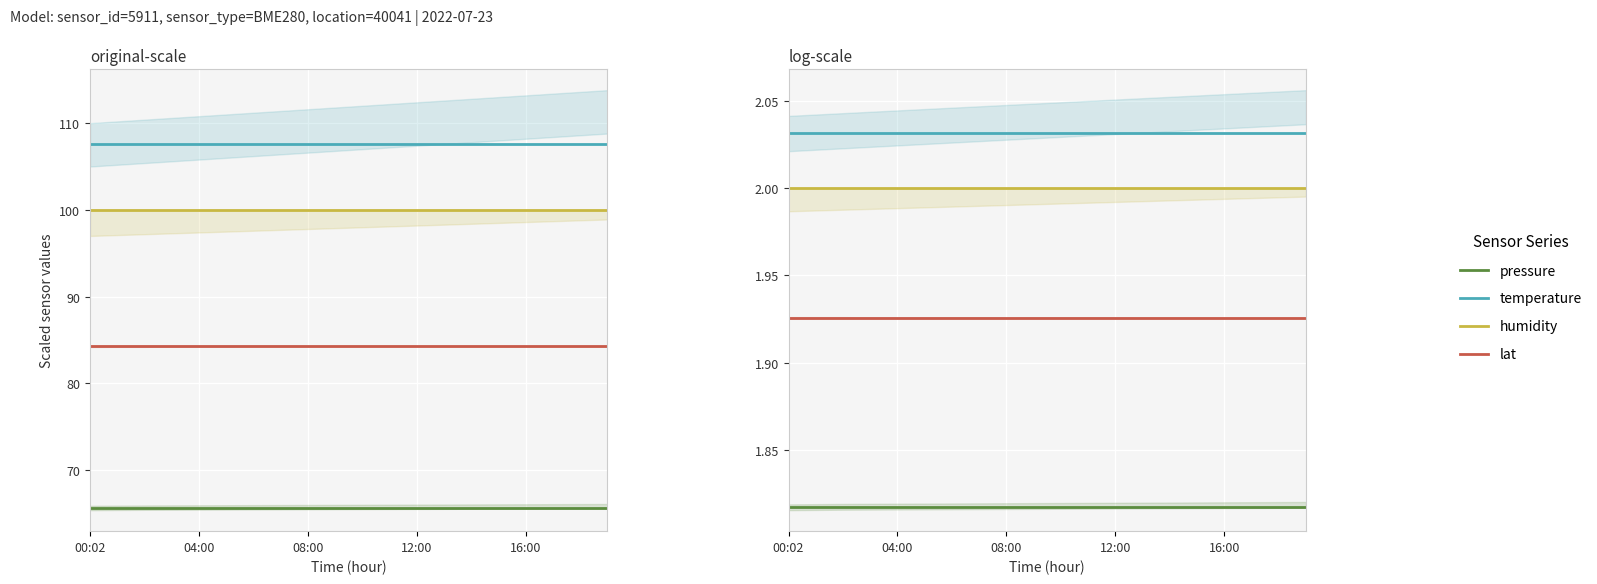

At which label is humidity closest to 2?

00:02